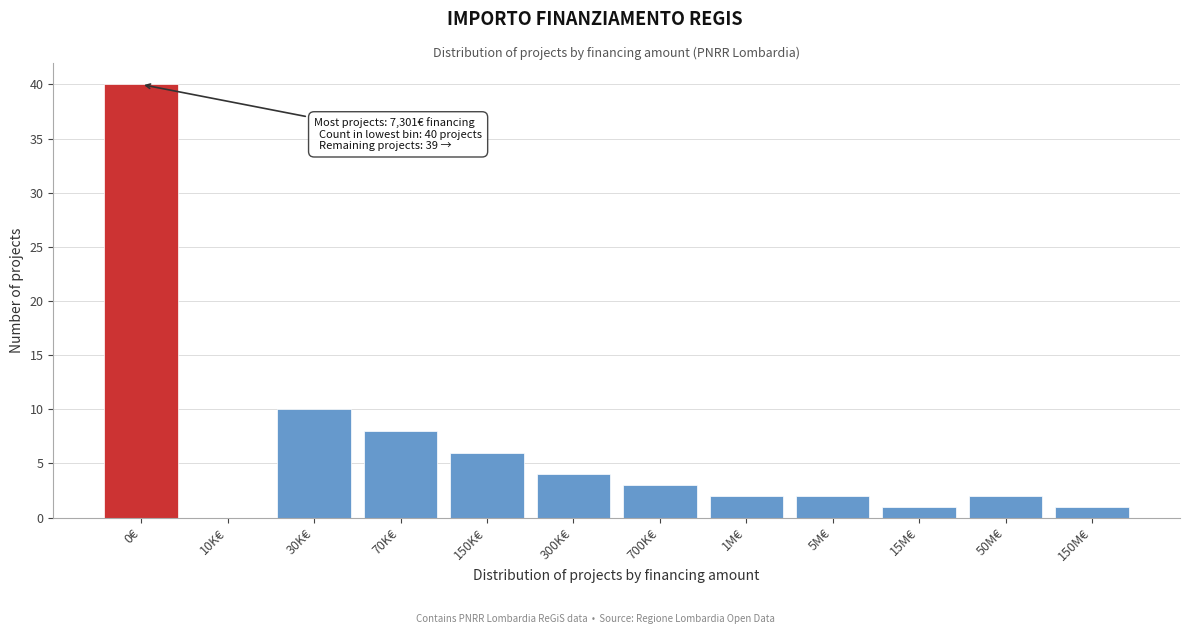

Reading left to right, list all the values displayed in this chart.

0€=40	10K€=0	30K€=10	70K€=8	150K€=6	300K€=4	700K€=3	1M€=2	5M€=2	15M€=1	50M€=2	150M€=1